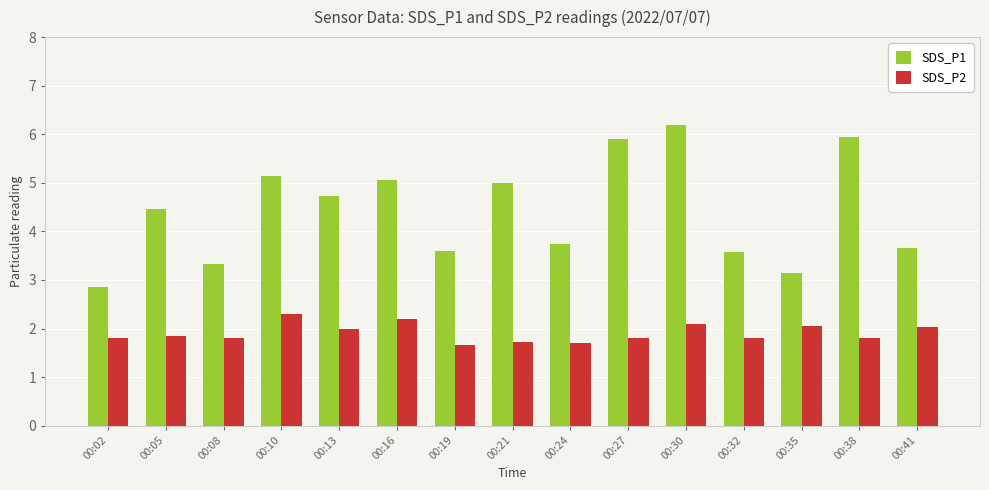

The SDS_P1 series shows 6.4 at 00:41. True or false?

False